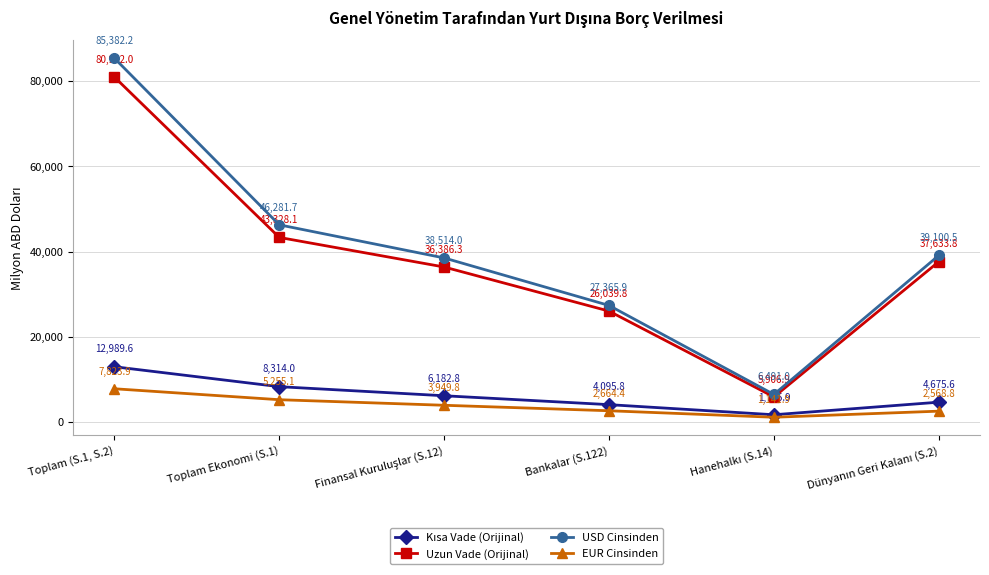

At which label is USD Cinsinden closest to 45936?

Toplam Ekonomi (S.1)